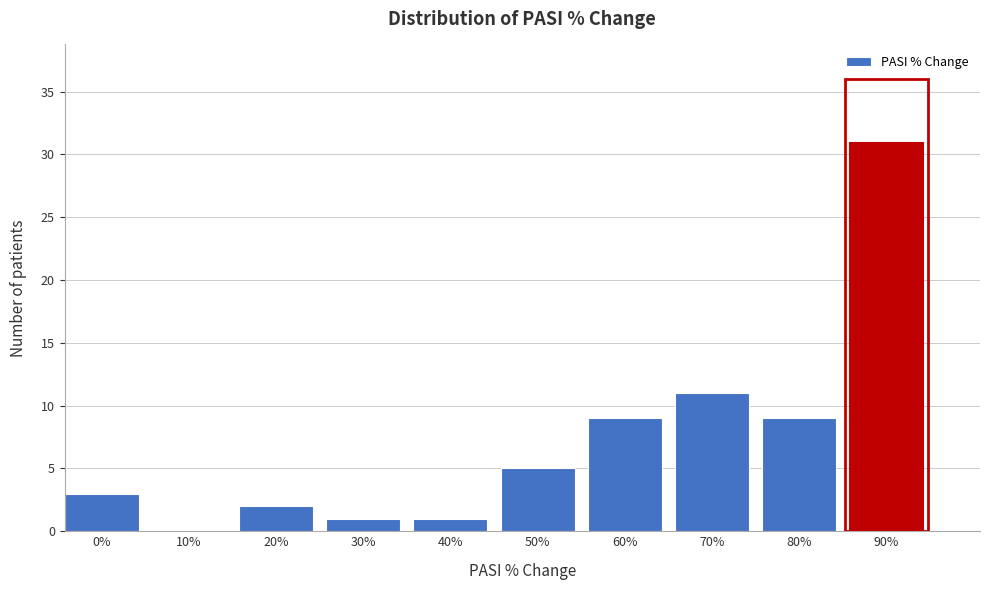

Reading left to right, list all the values displayed in this chart.

0%=3	10%=0	20%=2	30%=1	40%=1	50%=5	60%=9	70%=11	80%=9	90%=31